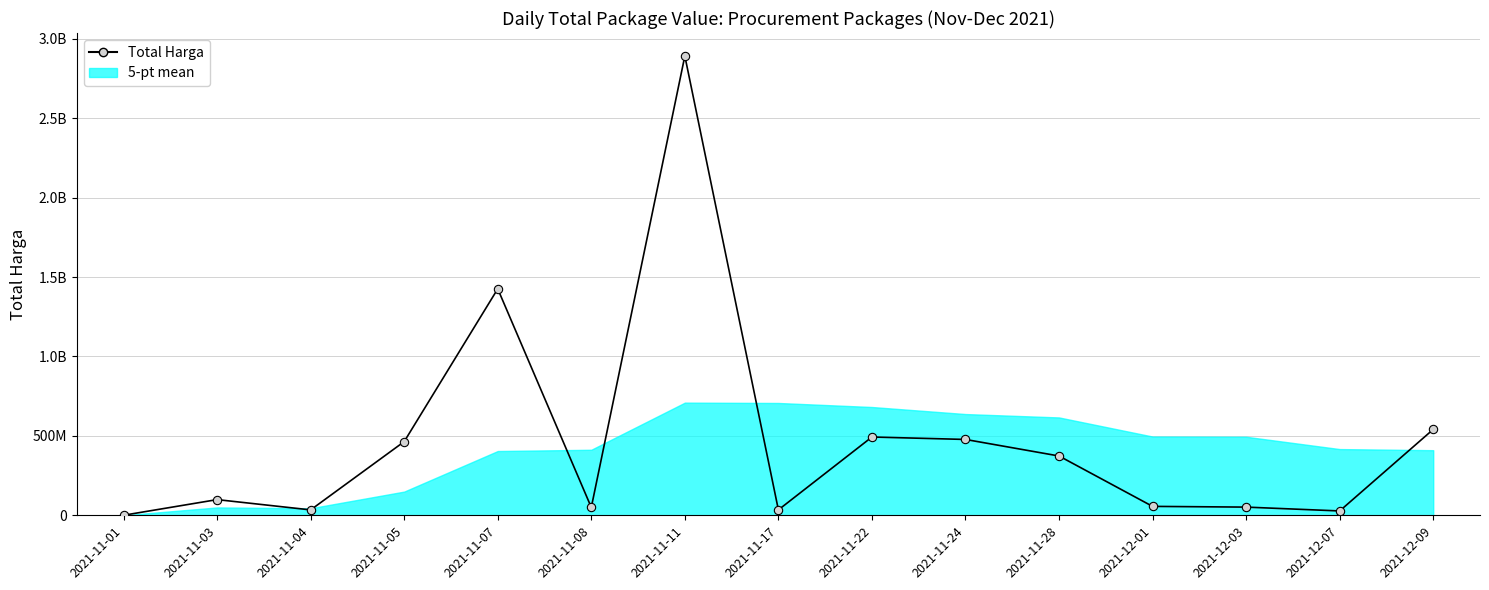

At which category does the chart reach its minimum across all series?

2021-11-01